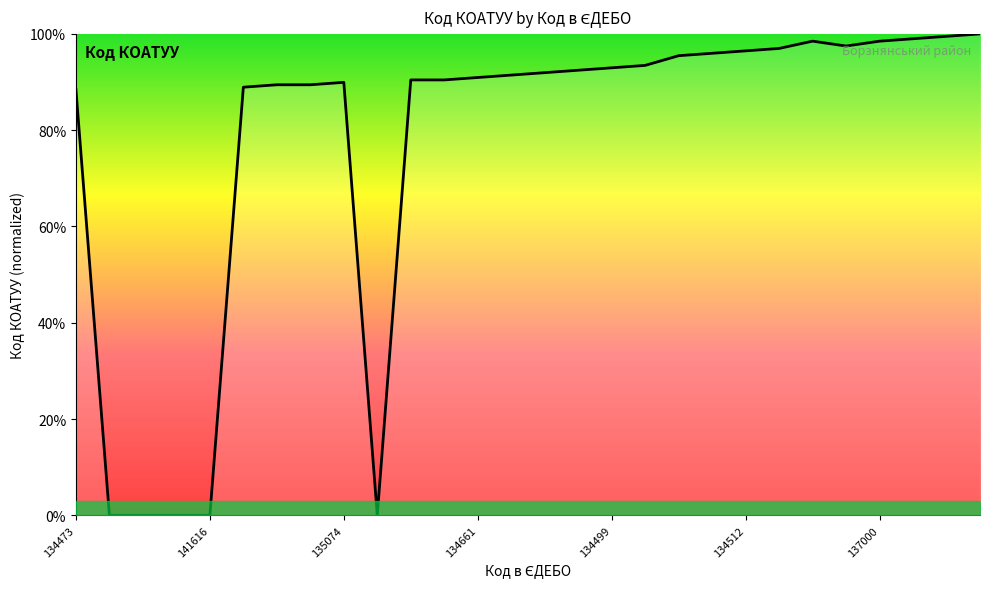

How many lines are shown in the chart?

1